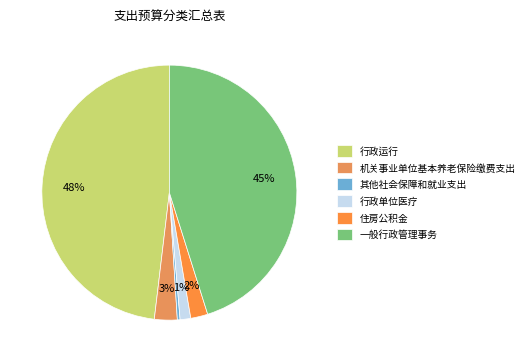

Is it true that 一般行政管理事务 is 45% of the pie?

True